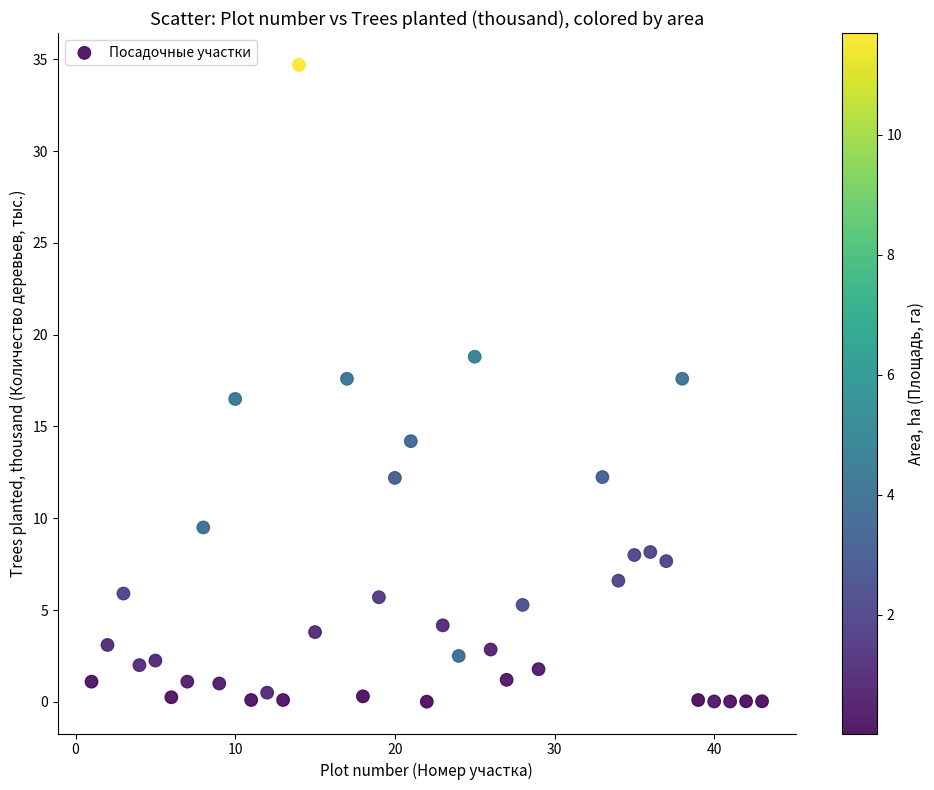

What is the range of Y values (max minus min)?

34.7